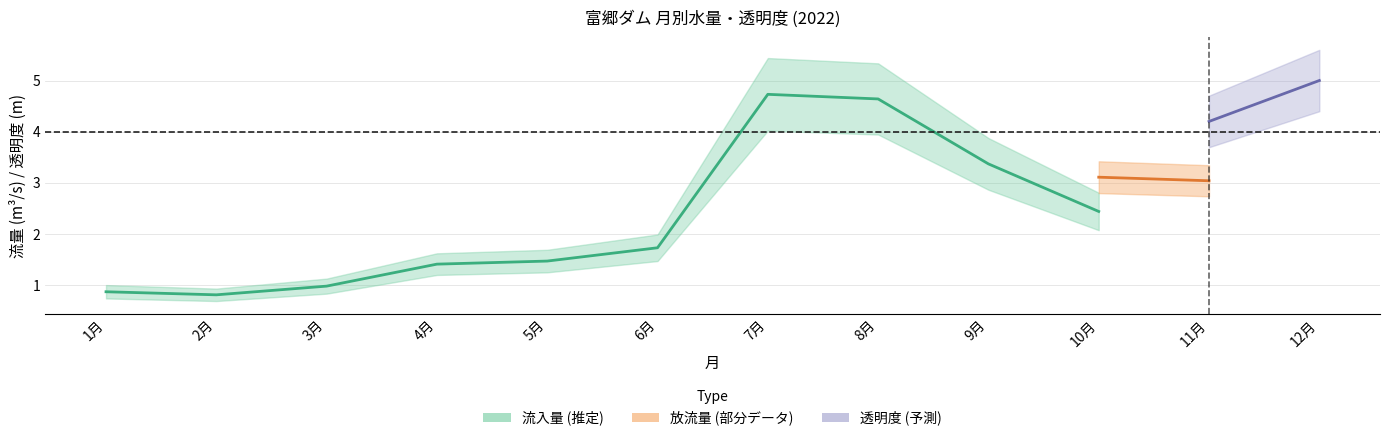

How many series are shown in this chart?

3